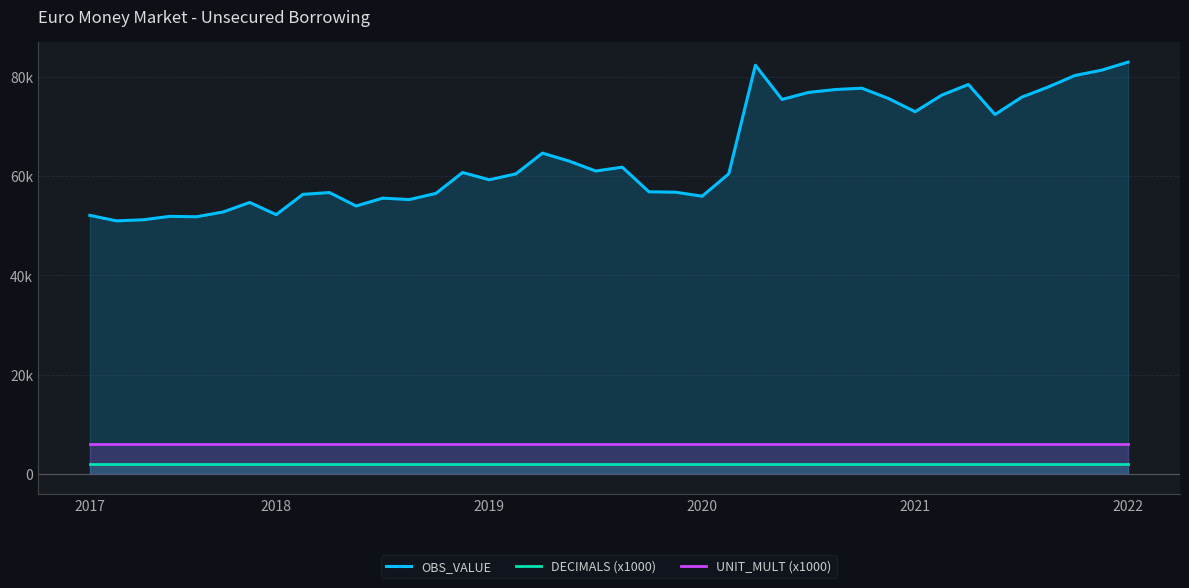

What position from the left is 26?

27